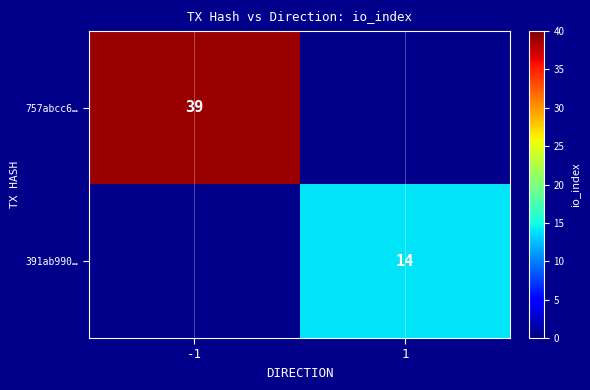

True or false: 391ab990… has a value of 14 at 1.

True